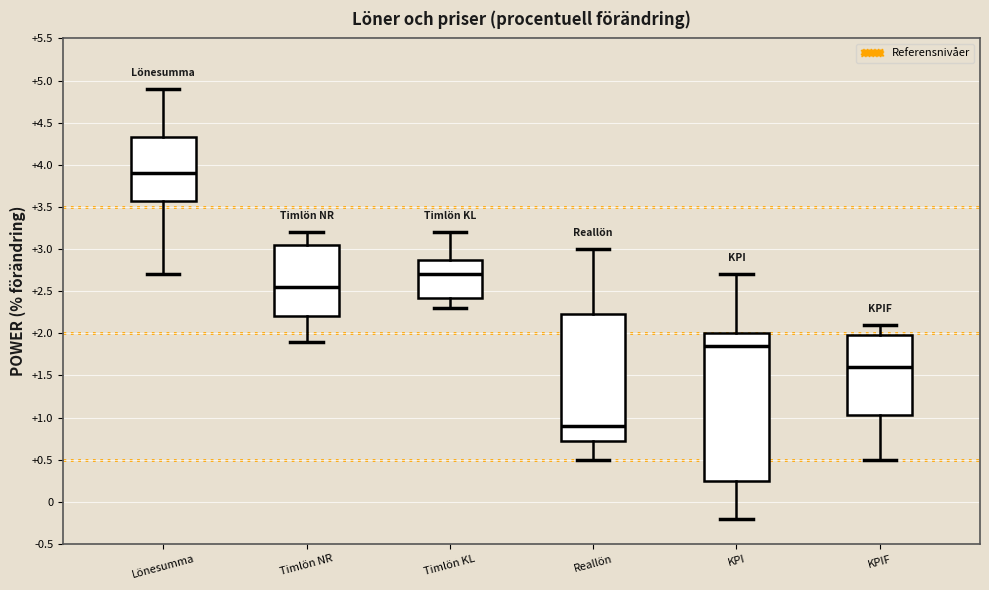

Reading left to right, transcribe this box plot: for each box, give where its median line is, the range the box spans, and where its two whiskers end, as read against the y-axis. The values are not printed on the chart, so give them approximately, as read against the axis.

Lönesumma: median 3.90, box 3.60 to 4.35, whiskers 2.70 to 4.90
Timlön NR: median 2.55, box 2.20 to 3.05, whiskers 1.90 to 3.20
Timlön KL: median 2.70, box 2.45 to 2.90, whiskers 2.30 to 3.20
Reallön: median 0.90, box 0.75 to 2.25, whiskers 0.50 to 3.00
KPI: median 1.85, box 0.25 to 2.00, whiskers -0.20 to 2.70
KPIF: median 1.60, box 1.05 to 2.00, whiskers 0.50 to 2.10